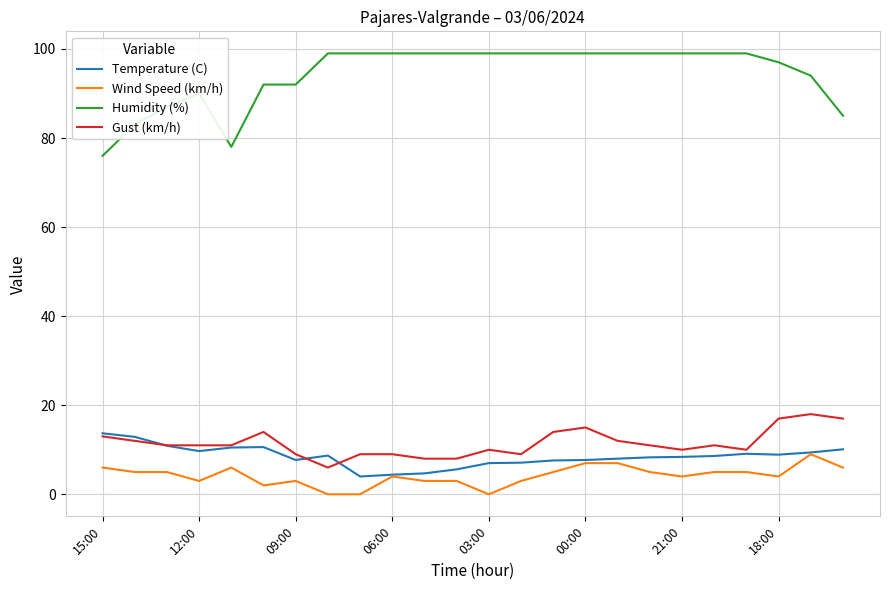

True or false: Wind Speed (km/h) and Gust (km/h) cross at least once.

False